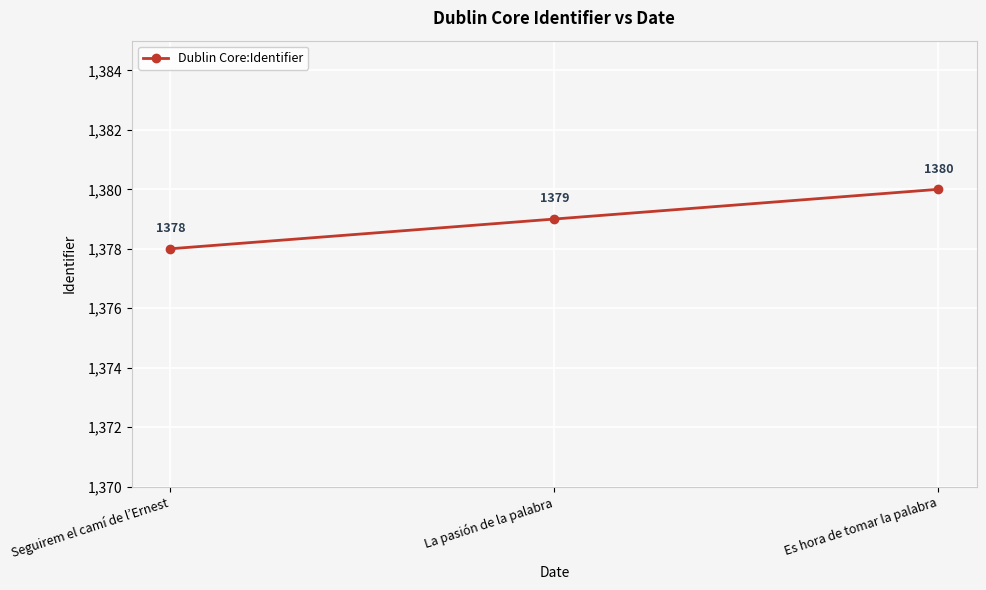

At which category does the chart reach its peak across all series?

Es hora de tomar la palabra